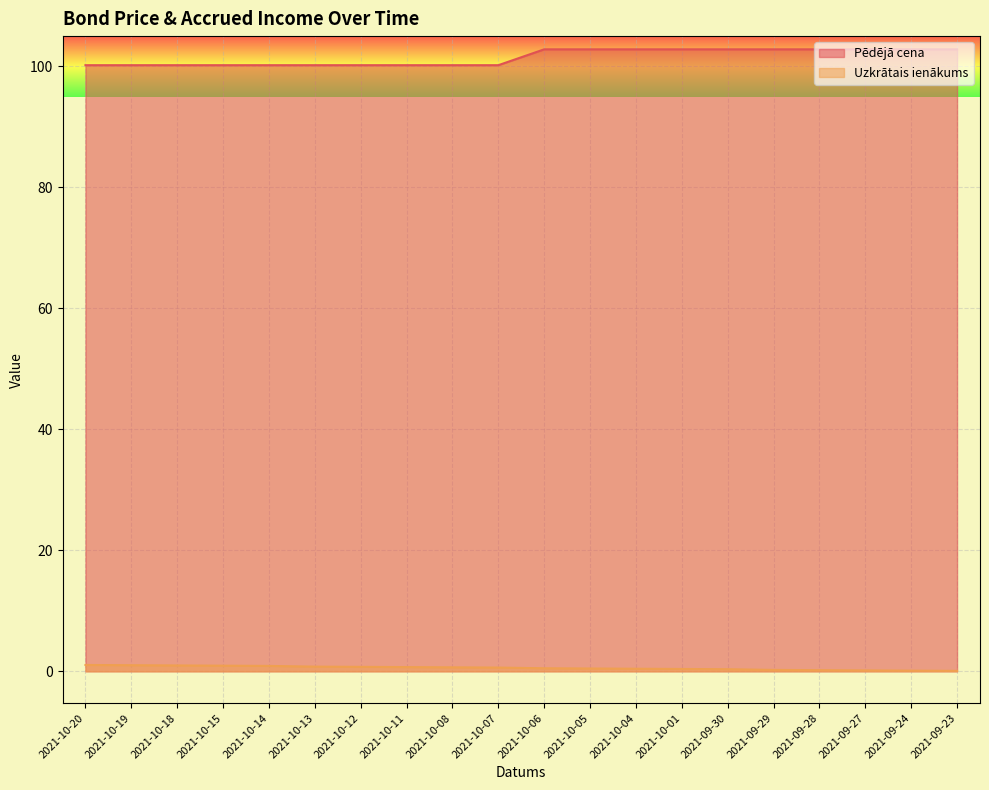

Rank the categories by Uzkrātais ienākums value from highest to lowest.

2021-10-20, 2021-10-19, 2021-10-18, 2021-10-15, 2021-10-14, 2021-10-13, 2021-10-12, 2021-10-11, 2021-10-08, 2021-10-07, 2021-10-06, 2021-10-05, 2021-10-04, 2021-10-01, 2021-09-30, 2021-09-29, 2021-09-28, 2021-09-27, 2021-09-24, 2021-09-23